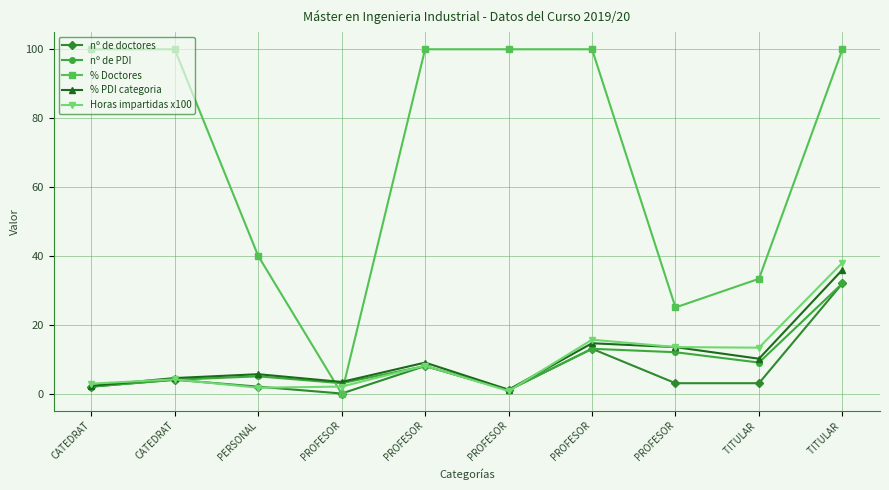

The value of nº de doctores at CATEDRAT is 2.8. True or false?

False